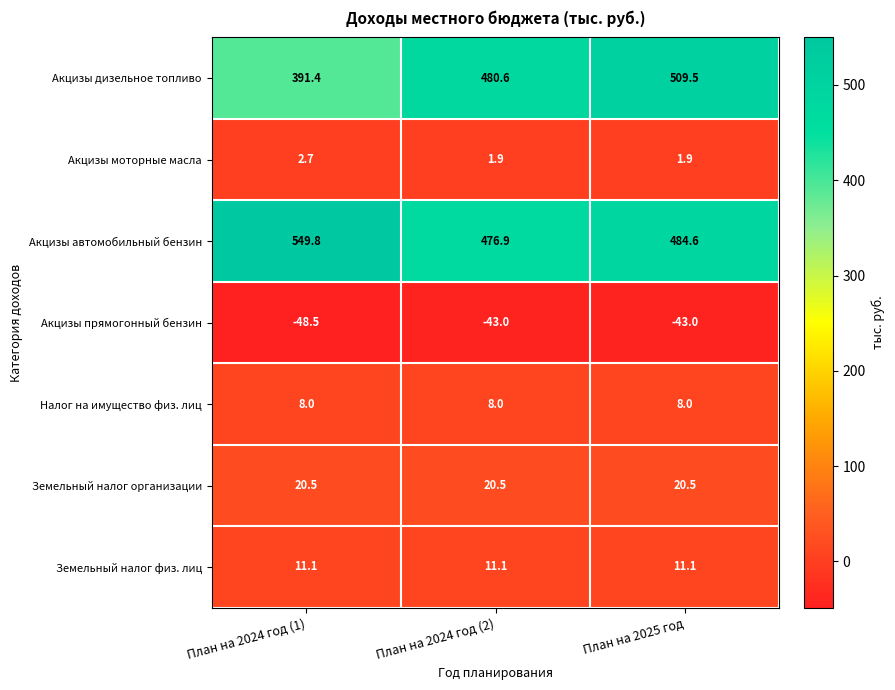

List the series in order of their peak value, lowest first.

Акцизы прямогонный бензин, Акцизы моторные масла, Налог на имущество физ. лиц, Земельный налог физ. лиц, Земельный налог организации, Акцизы дизельное топливо, Акцизы автомобильный бензин